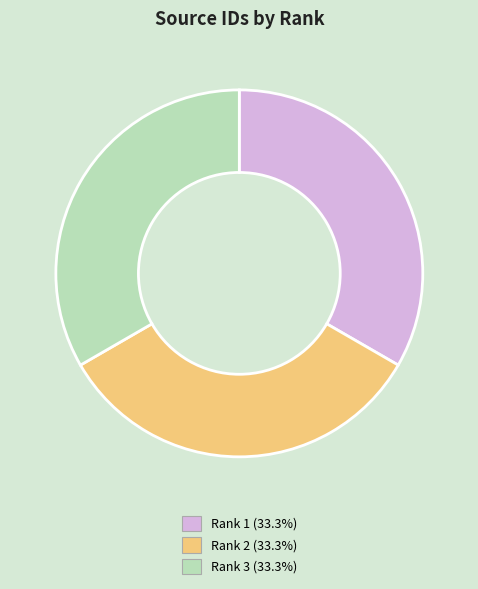

Is the sum of Rank 1 (33.3%) and Rank 3 (33.3%) greater than half?

Yes